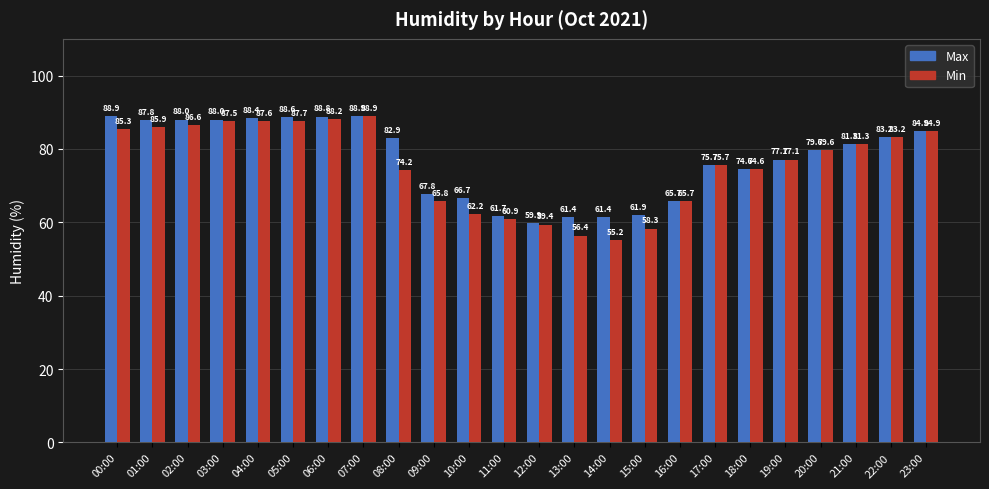

Rank the series by their average value, from lowest to highest.

Min, Max